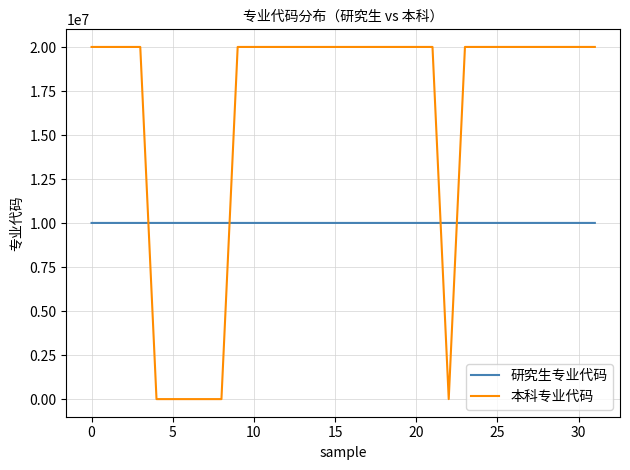

What is the maximum value for 研究生专业代码?

10010504